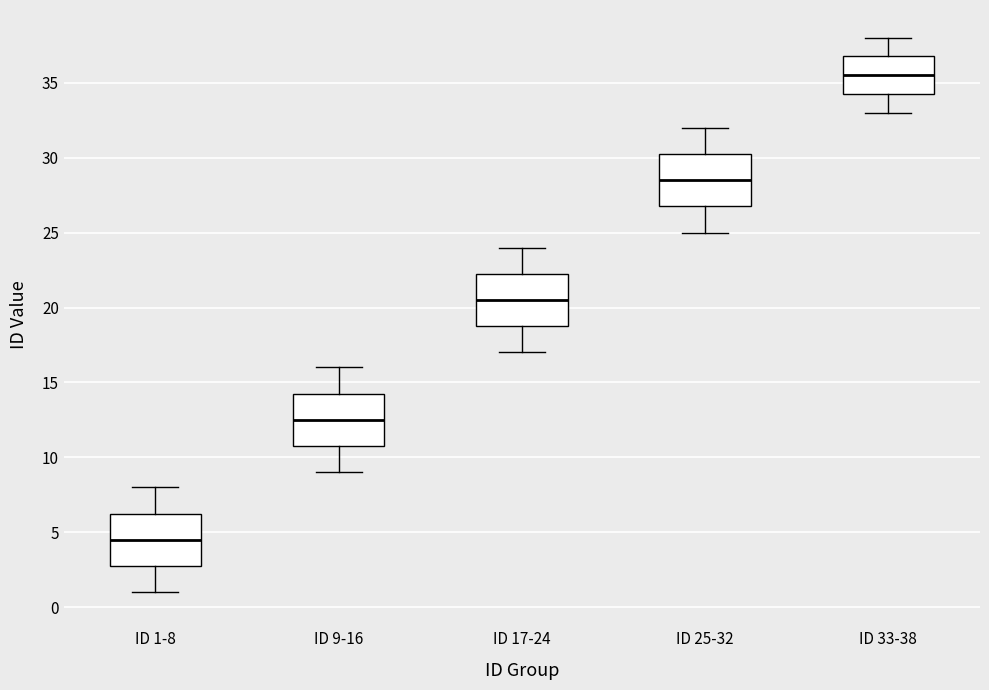

Where does the lower whisker of the box for ID 1-8 end on the y-axis? The values are not printed on the chart, so give them approximately, as read against the axis.

1.0